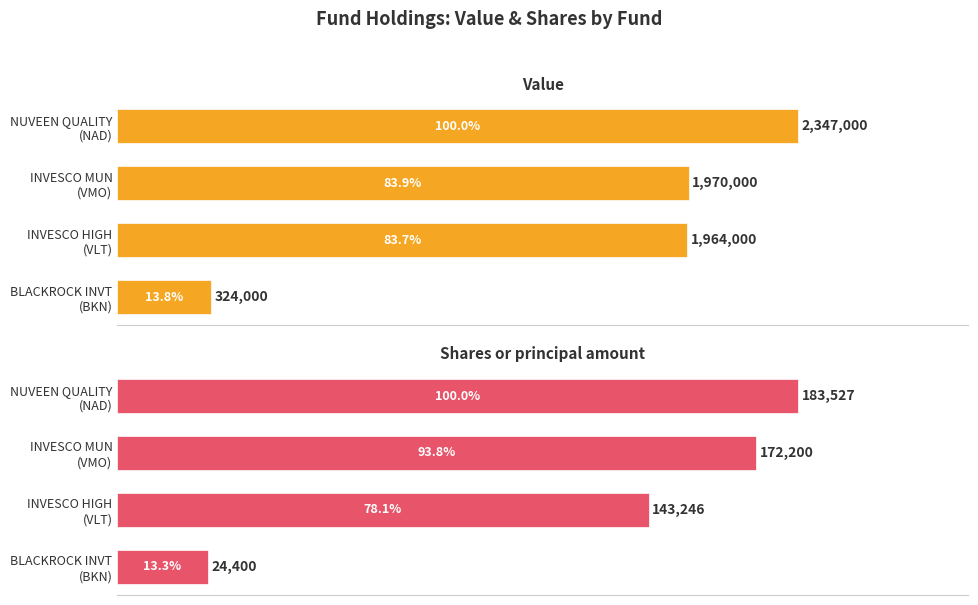

At how many categories does at least one series exceed 53?

3